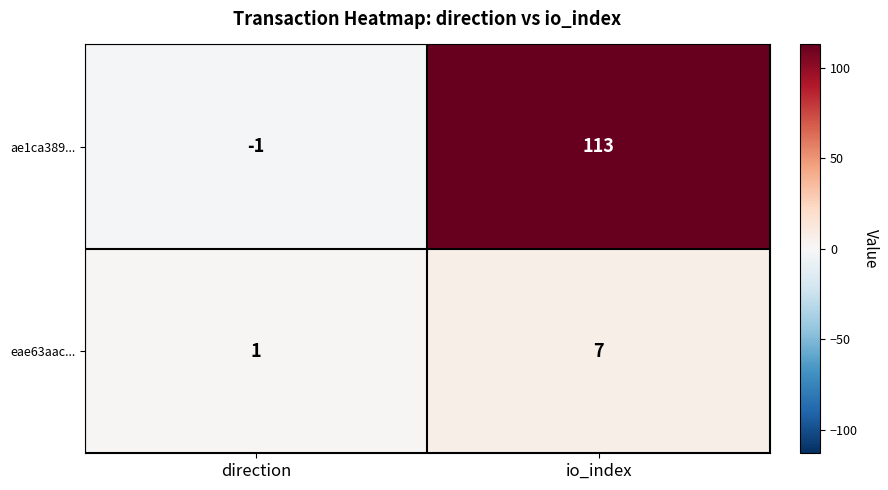

What is the sum of all eae63aac... values?

8